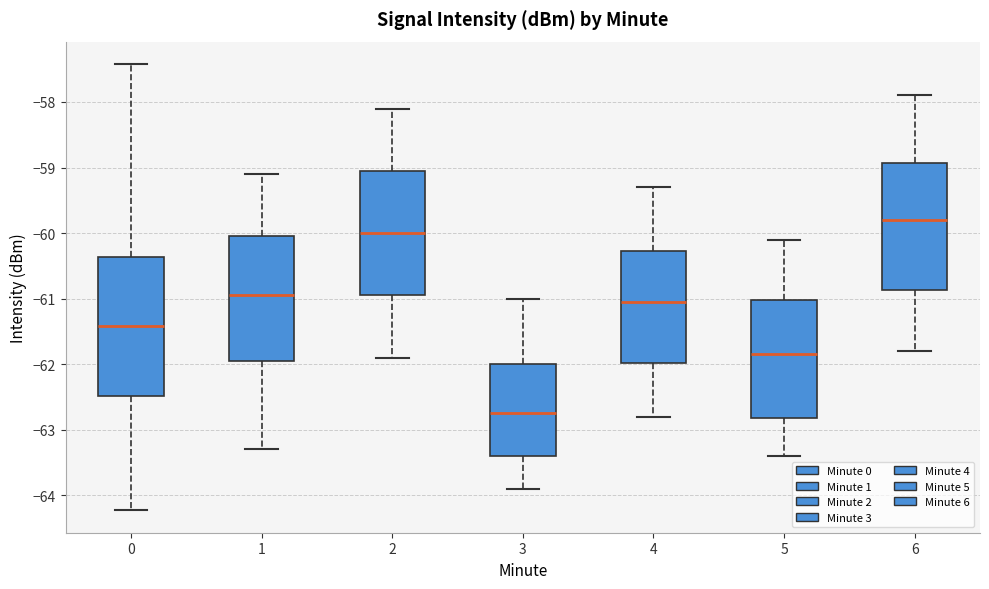

Which box is the tallest, from its lower edge to its upper edge?

0